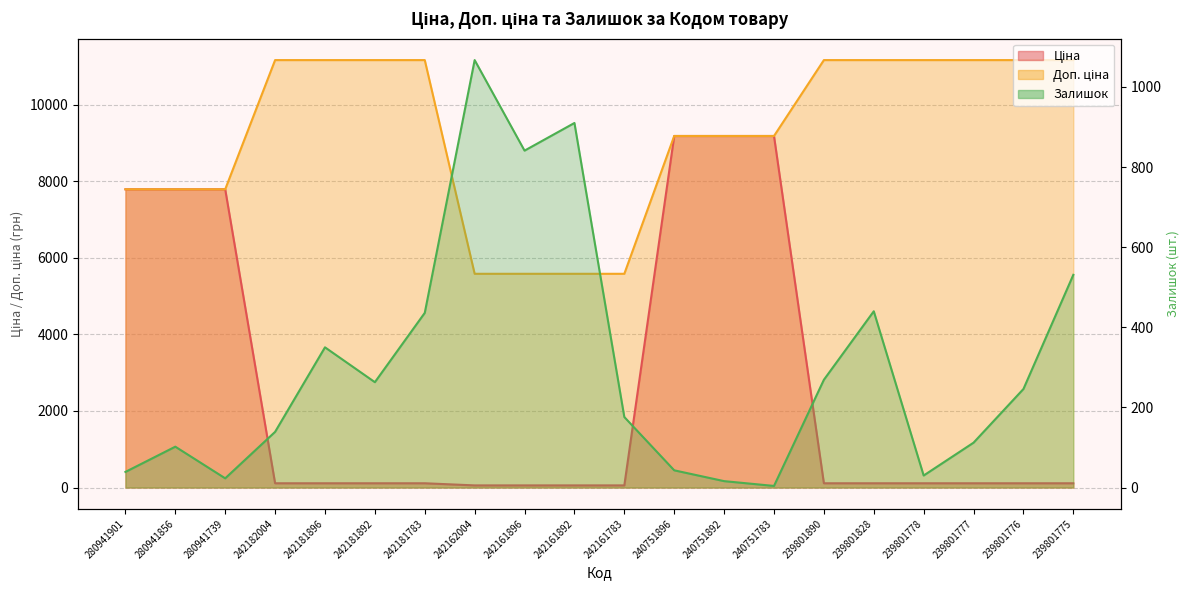

Count the number of categories in the chart.

20